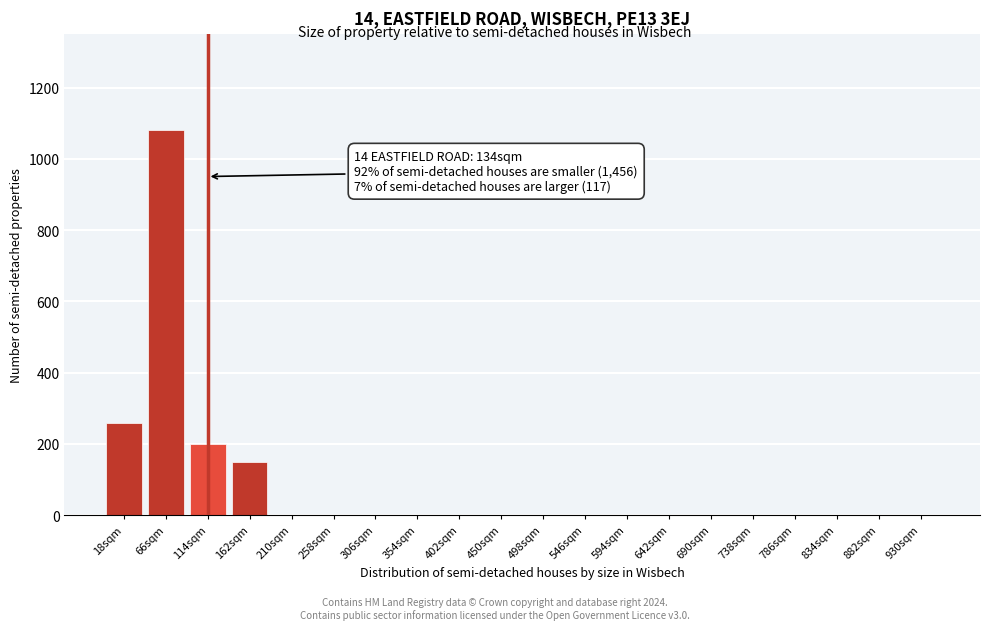

Reading left to right, transcribe all the data shown in this chart.

18sqm=260	66sqm=1080	114sqm=200	162sqm=150	210sqm=0	258sqm=0	306sqm=0	354sqm=0	402sqm=0	450sqm=0	498sqm=0	546sqm=0	594sqm=0	642sqm=0	690sqm=0	738sqm=0	786sqm=0	834sqm=0	882sqm=0	930sqm=0